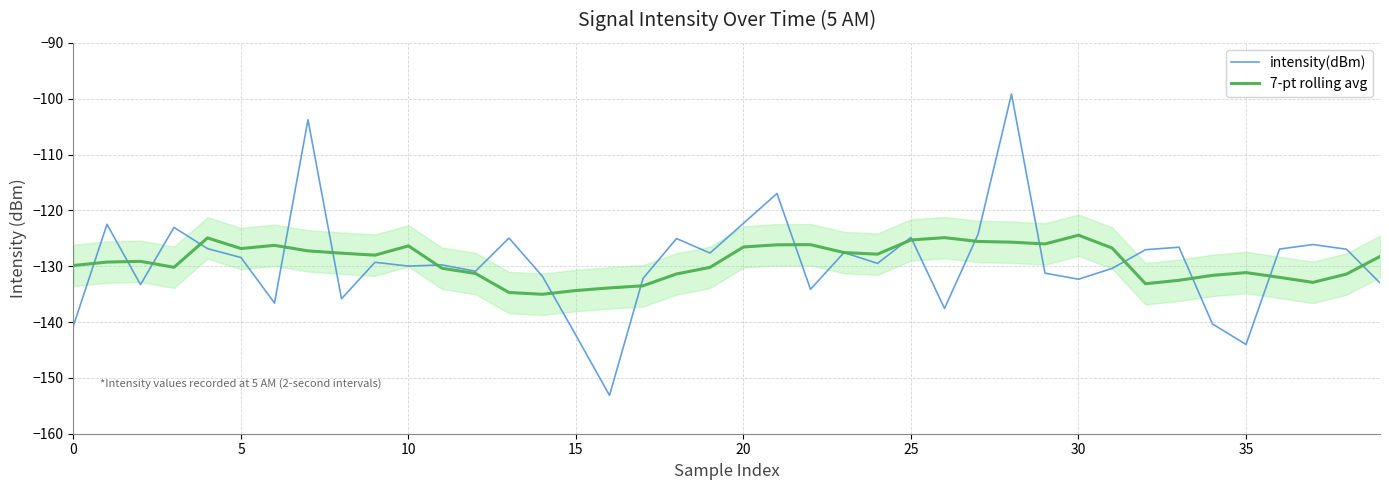

What is the lowest value of the 7-pt rolling avg series?

-135.0